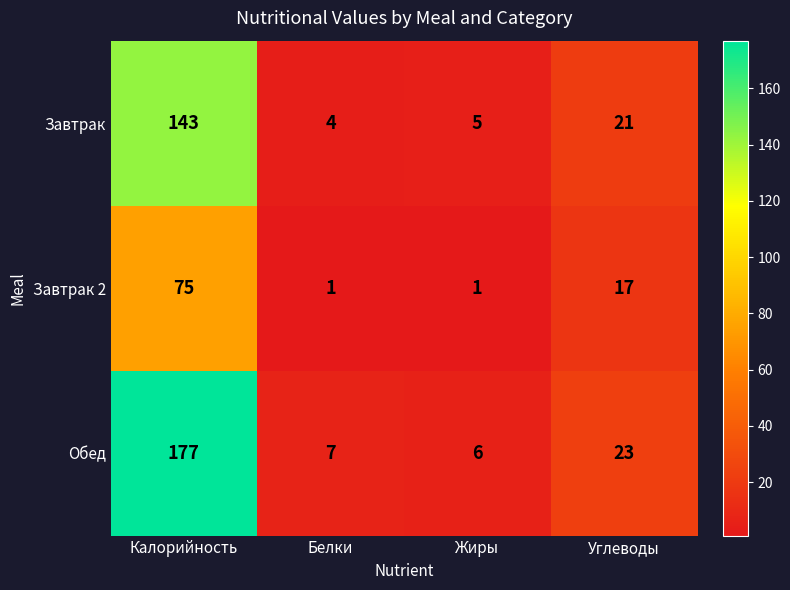

Reading left to right, extract all data points from this chart.

Завтрак: 143	4	5	21
Завтрак 2: 75	1	1	17
Обед: 177	7	6	23